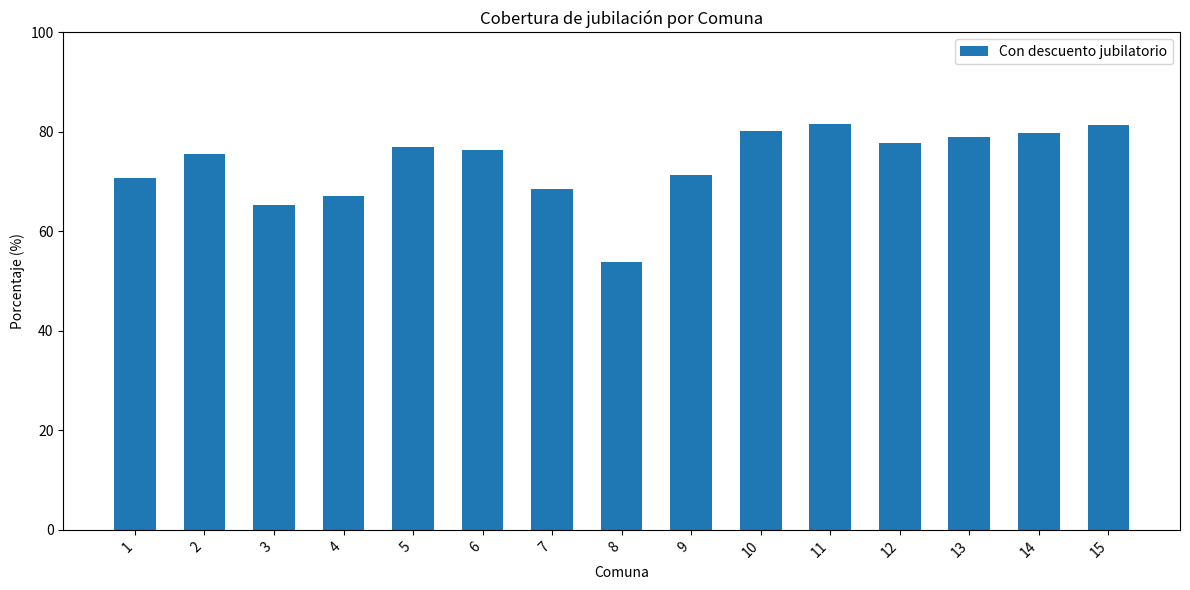

Where is the data nearest to the value 67?

4